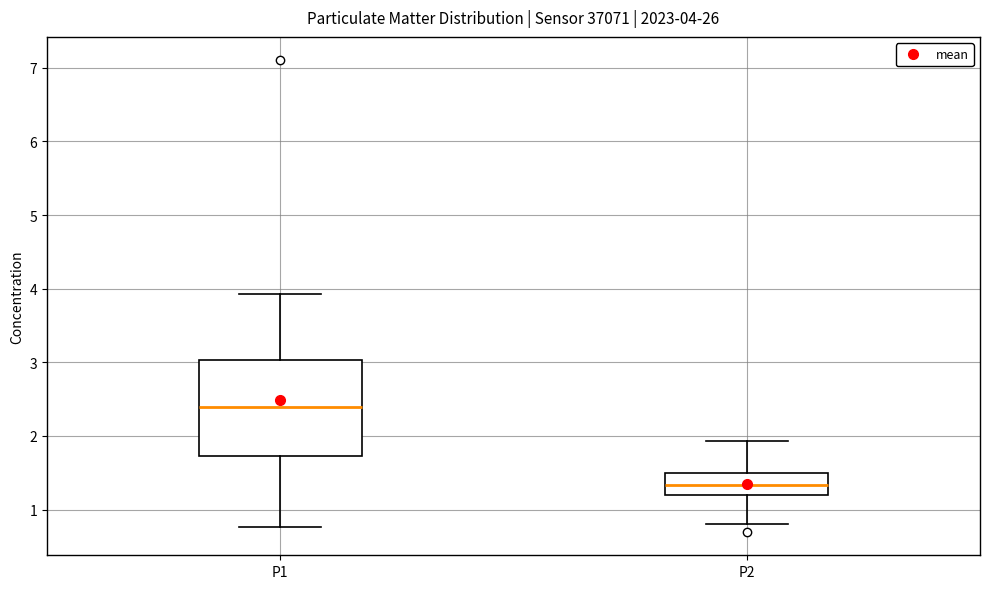

Comparing the boxes themselves (not the whiskers), which one is the tallest?

P1